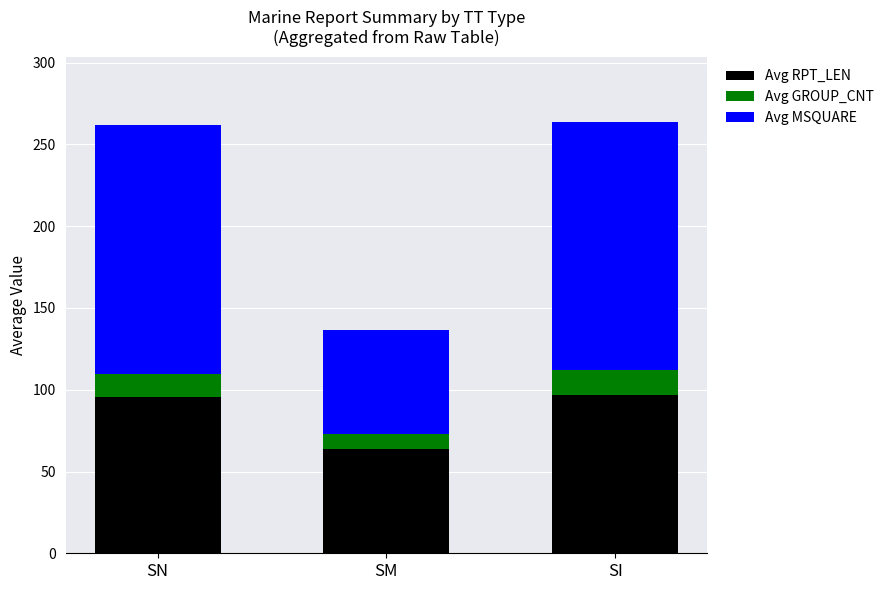

What value does the Avg RPT_LEN series have at SN?

95.6